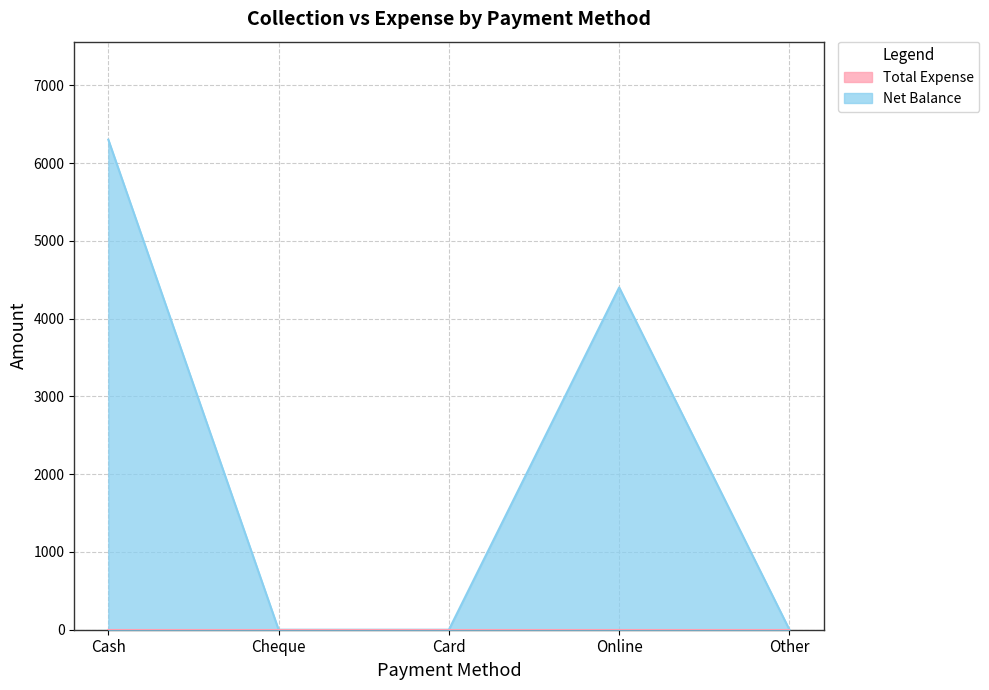

Rank the categories by value from lowest to highest.

Cheque, Card, Other, Online, Cash